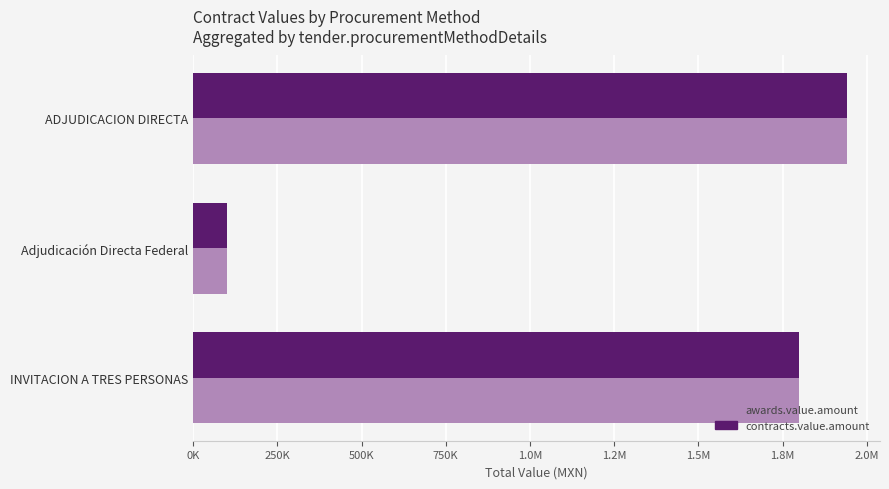

What are all the series names shown in the legend?

awards.value.amount, contracts.value.amount